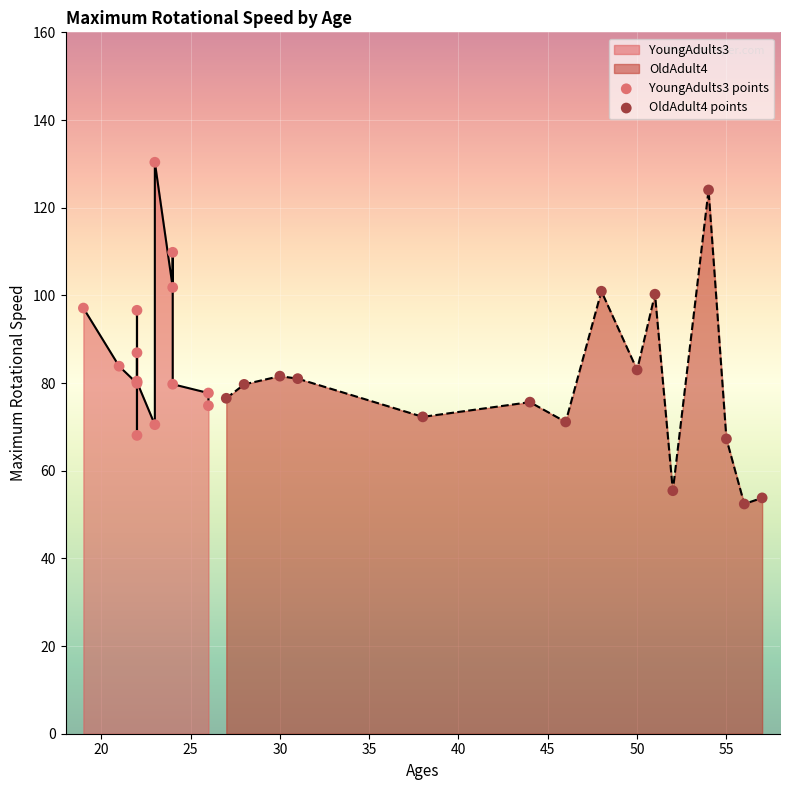

Which series reaches the maximum Y coordinate?

YoungAdults3 points